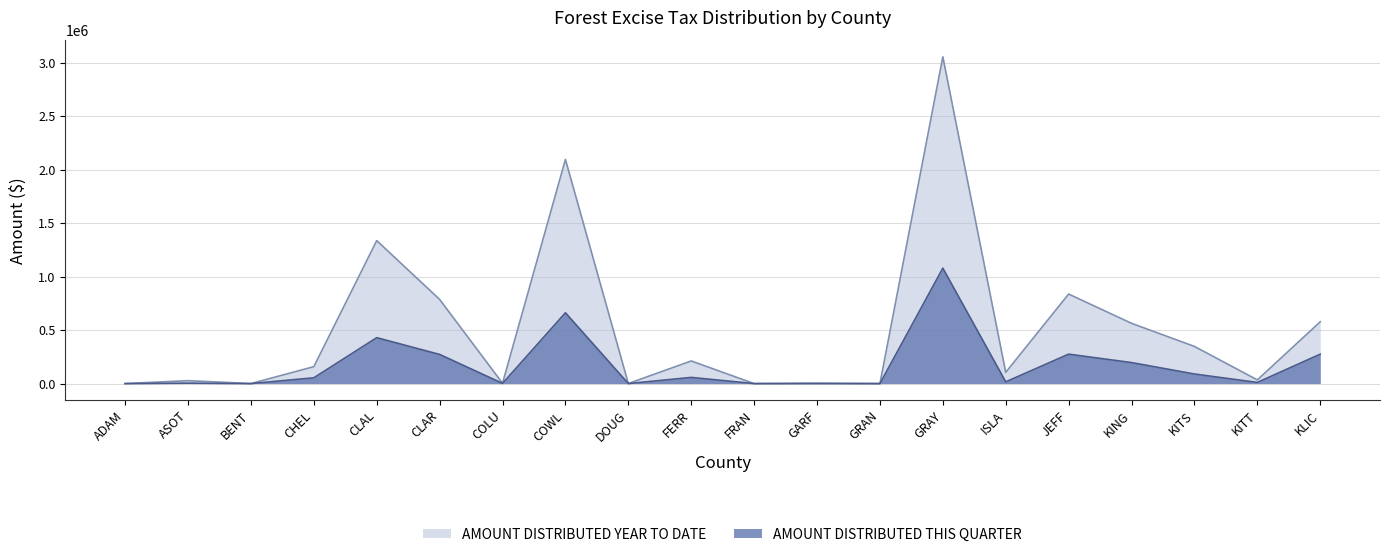

Reading left to right, extract all data points from this chart.

AMOUNT DISTRIBUTED THIS QUARTER: ADAM=0.0	ASOT=4150.6	BENT=0.0	CHEL=54061.6	CLAL=429255.3	CLAR=272528.4	COLU=1857.3	COWL=662050.1	DOUG=0.0	FERR=57692.3	FRAN=0.0	GARF=9.6	GRAN=0.0	GRAY=1079256.0	ISLA=16257.3	JEFF=275131.7	KING=196364.0	KITS=89581.0	KITT=10705.0	KLIC=274995.6
AMOUNT DISTRIBUTED YEAR TO DATE: ADAM=0.0	ASOT=27208.3	BENT=0.0	CHEL=158379.7	CLAL=1336592.0	CLAR=786727.5	COLU=3023.4	COWL=2095343.2	DOUG=658.9	FERR=211481.5	FRAN=0.0	GARF=3751.2	GRAN=0.0	GRAY=3054569.5	ISLA=104979.1	JEFF=836938.5	KING=563193.1	KITS=347213.3	KITT=34358.2	KLIC=577662.2